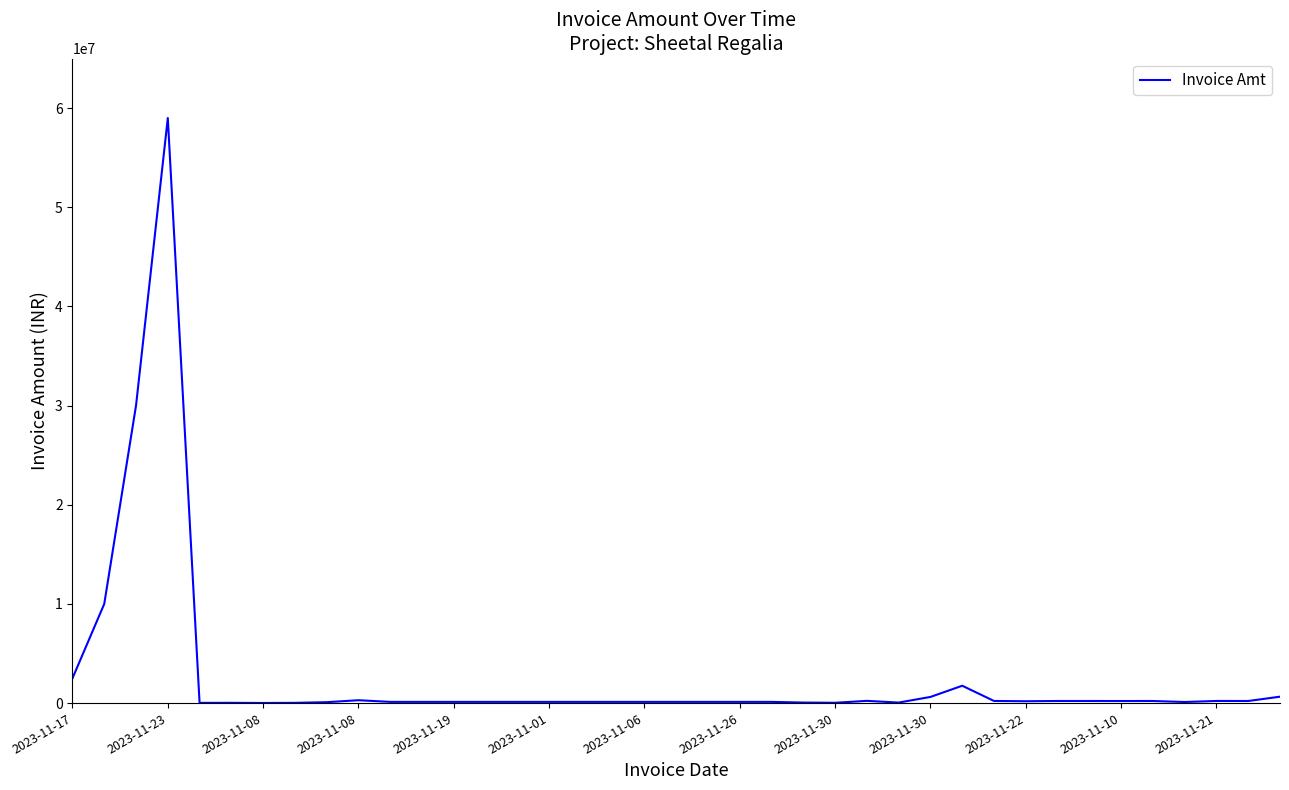

What is the maximum value shown in the chart?

59000000